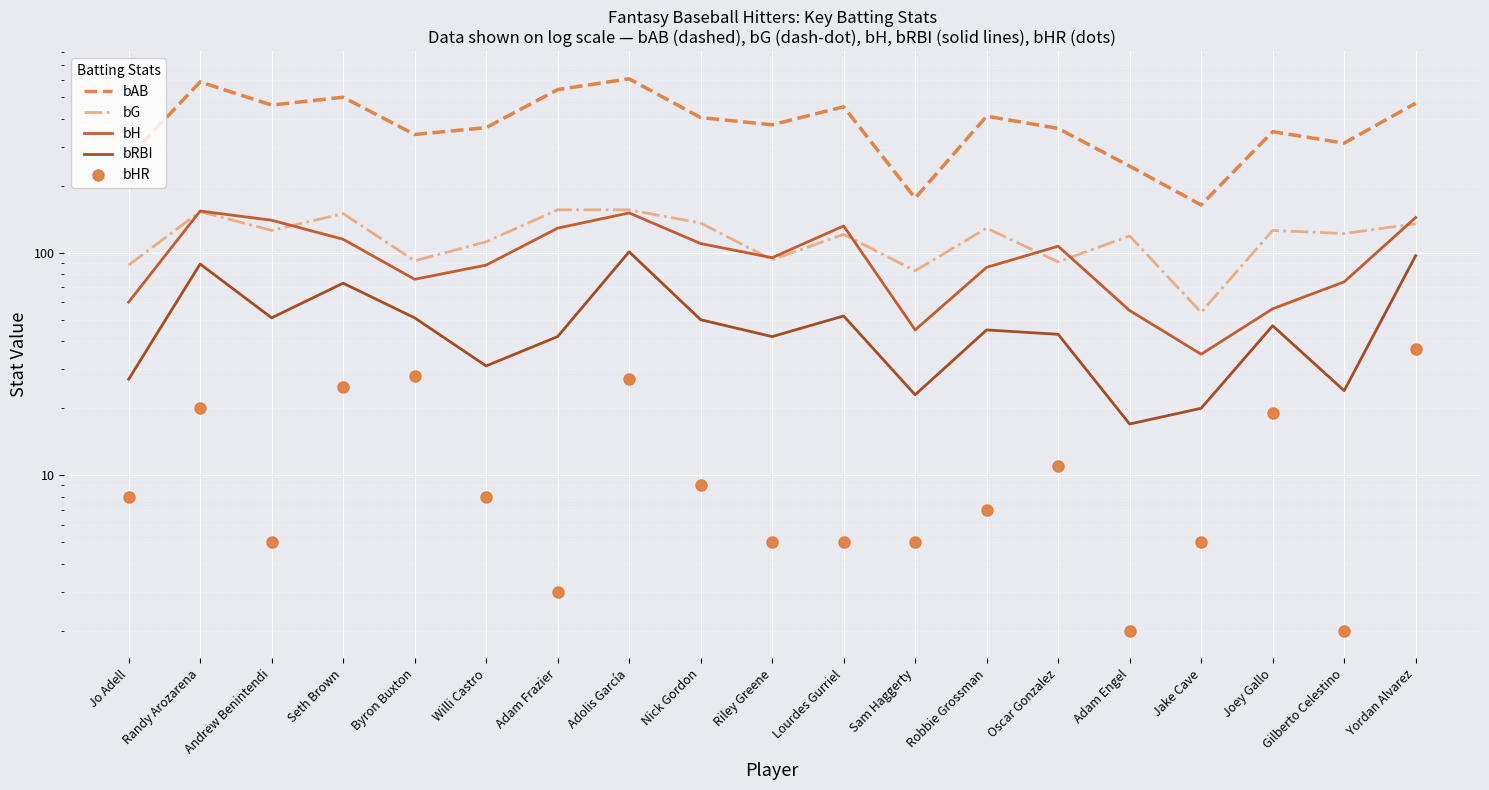

Rank the categories by bRBI value from lowest to highest.

Adam Engel, Jake Cave, Sam Haggerty, Gilberto Celestino, Jo Adell, Willi Castro, Adam Frazier, Riley Greene, Oscar Gonzalez, Robbie Grossman, Joey Gallo, Nick Gordon, Andrew Benintendi, Byron Buxton, Lourdes Gurriel, Seth Brown, Randy Arozarena, Yordan Alvarez, Adolis García